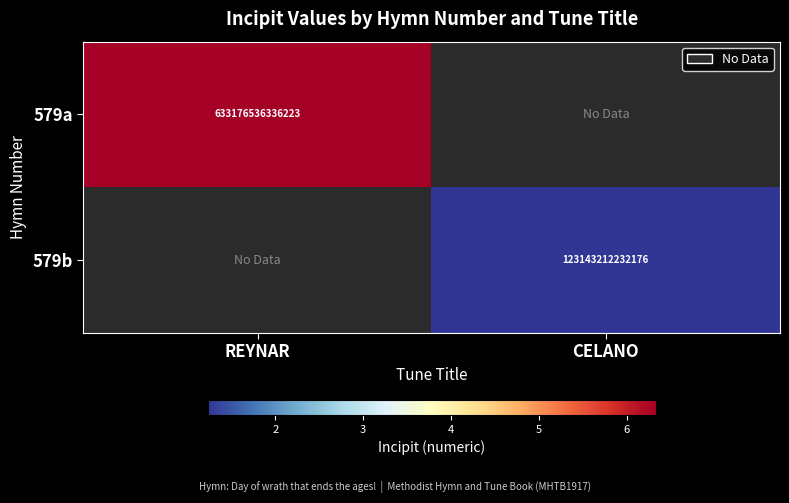

The value of 579a at REYNAR is 891888287981796. True or false?

False